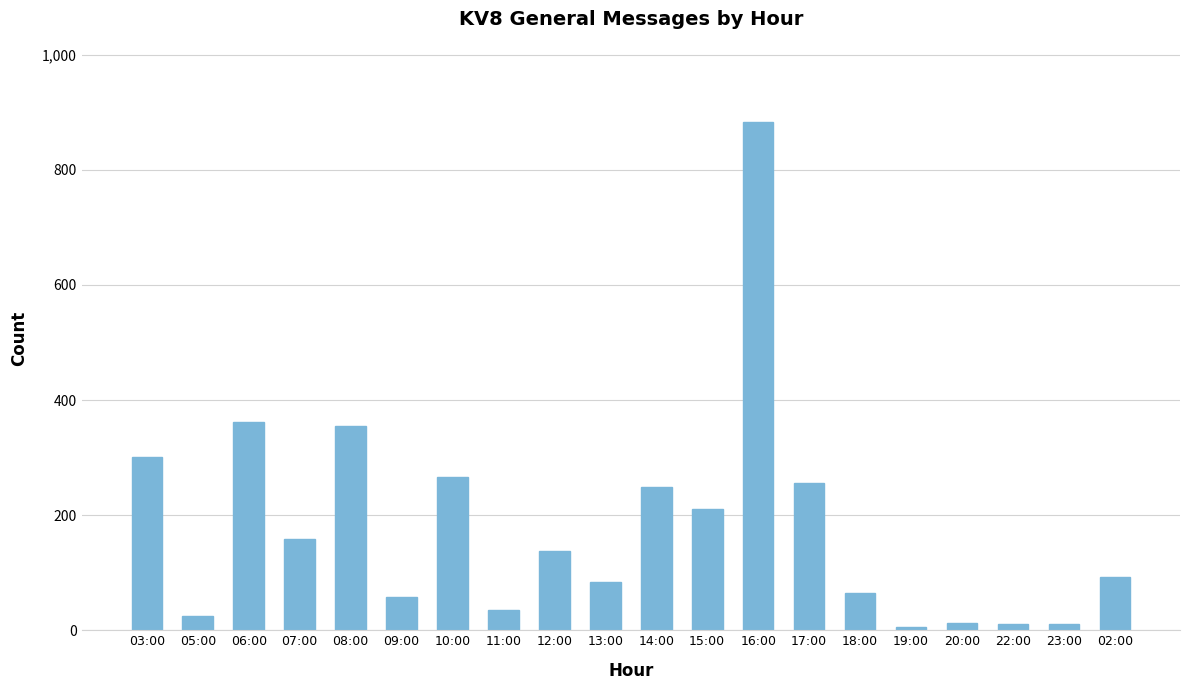

The chart shows a value of 266 at 10:00. True or false?

True